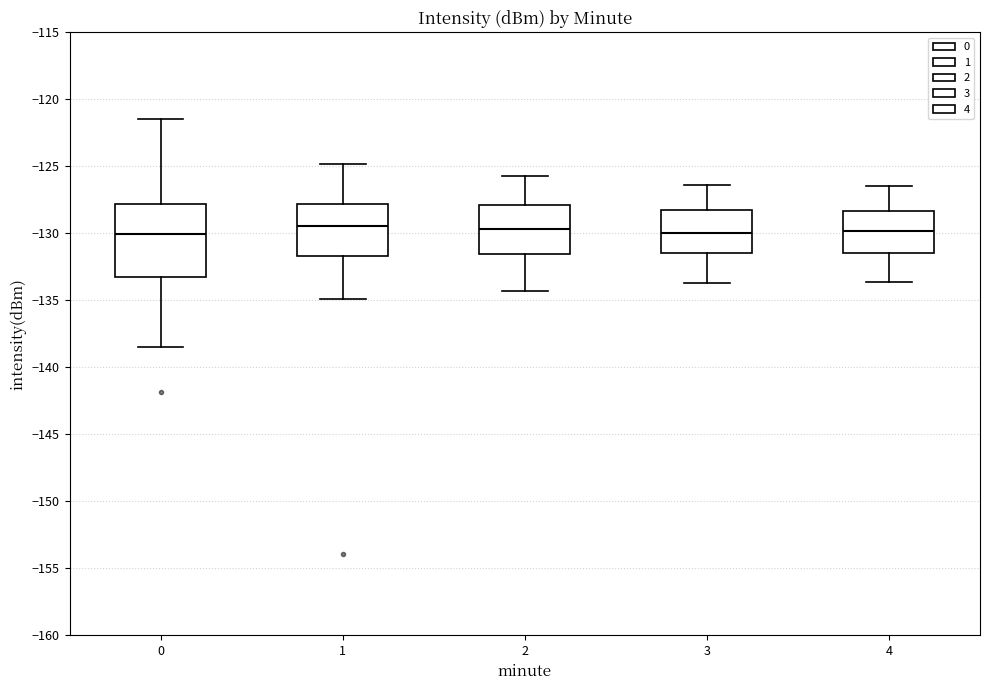

Reading left to right, read every box against the y-axis: the position of its median line, the range the box covers, and the ends of its whiskers. The values are not printed on the chart, so give them approximately, as read against the axis.

0: median -130.0, box -133.0 to -128.0, whiskers -138.5 to -121.5
1: median -129.5, box -131.5 to -128.0, whiskers -135.0 to -125.0
2: median -129.5, box -131.5 to -128.0, whiskers -134.5 to -125.5
3: median -130.0, box -131.5 to -128.0, whiskers -133.5 to -126.5
4: median -130.0, box -131.5 to -128.5, whiskers -133.5 to -126.5